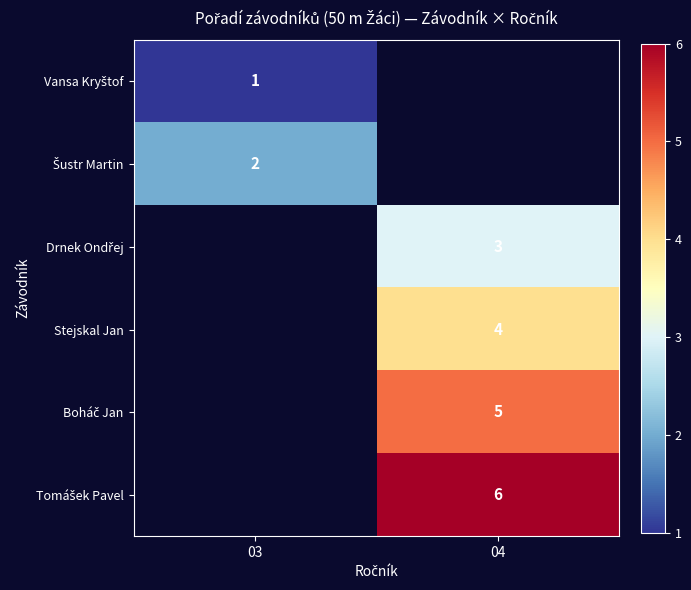

The value of Stejskal Jan at 04 is 7. True or false?

False